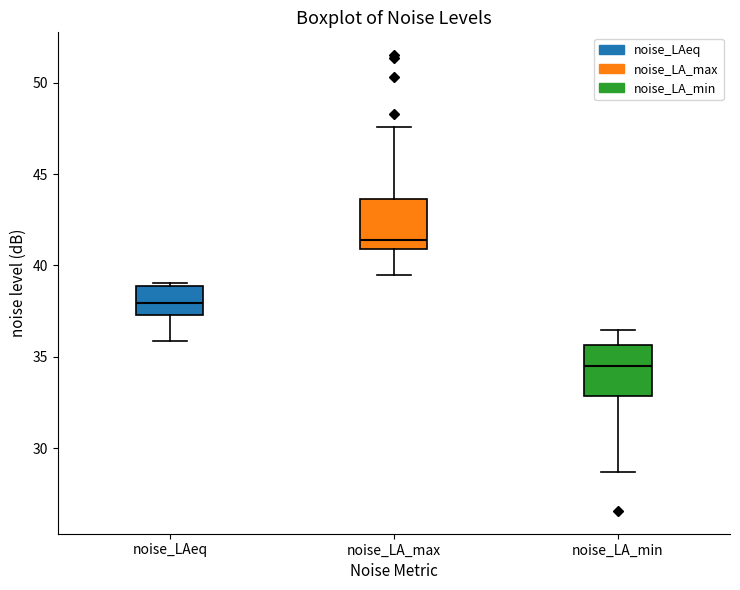

Where is the upper edge of the box for noise_LA_min on the y-axis? The values are not printed on the chart, so give them approximately, as read against the axis.

35.5